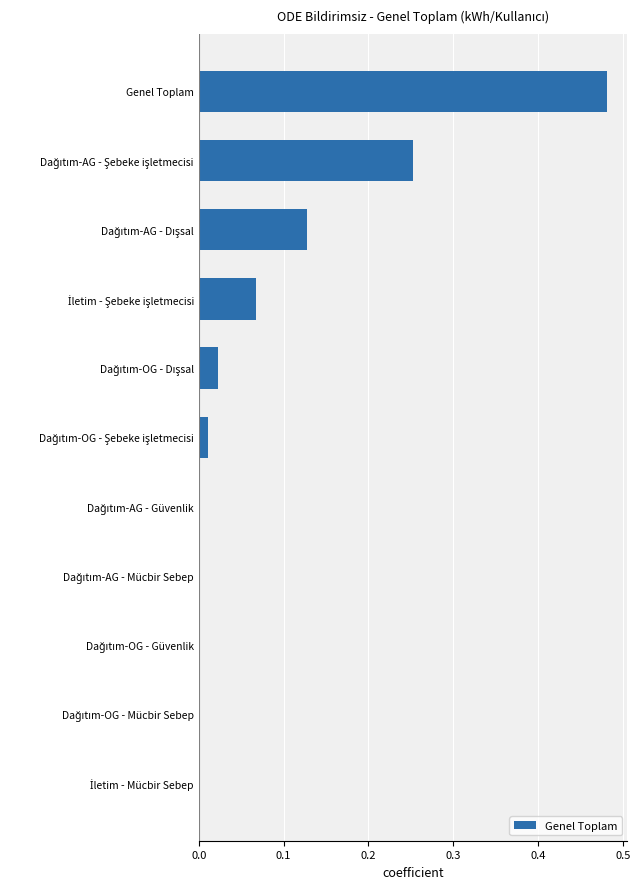

What is the sum of all values?

1.0